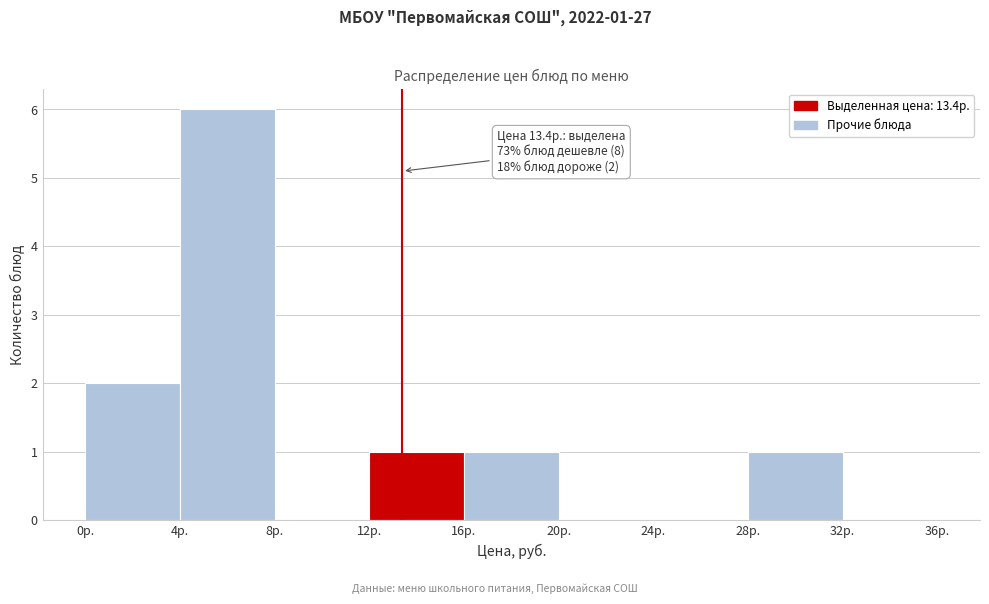

Which range on the x-axis has the tallest bar?

4 to 8